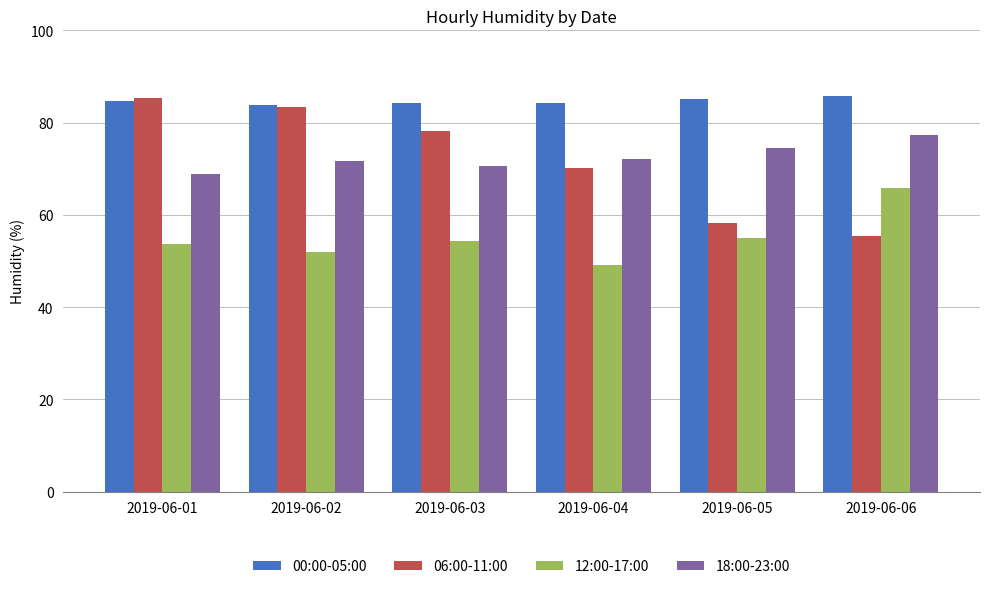

What is the average value of the 06:00-11:00 series?

71.8